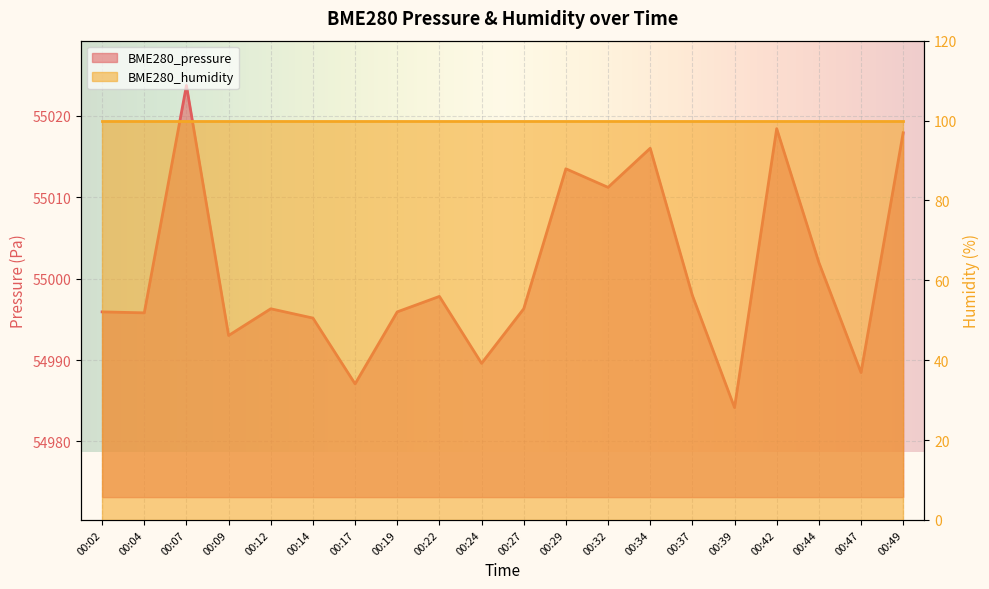

Reading right to left, transcribe all the data shown in this chart.

00:49=55017.9	00:47=54988.5	00:44=55002.0	00:42=55018.4	00:39=54984.2	00:37=54997.9	00:34=55016.0	00:32=55011.2	00:29=55013.5	00:27=54996.3	00:24=54989.6	00:22=54997.8	00:19=54995.9	00:17=54987.1	00:14=54995.2	00:12=54996.3	00:09=54993.0	00:07=55023.7	00:04=54995.8	00:02=54995.9